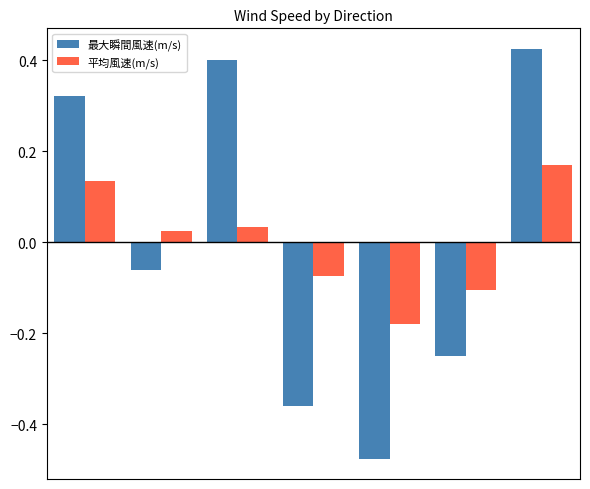

At how many categories does at least one series exceed 0?

4